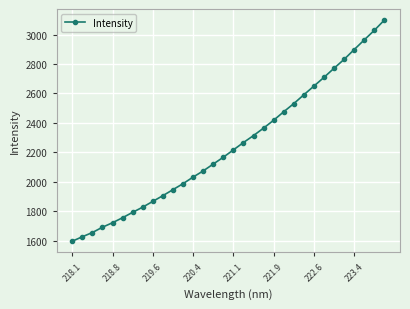

How many lines are shown in the chart?

1